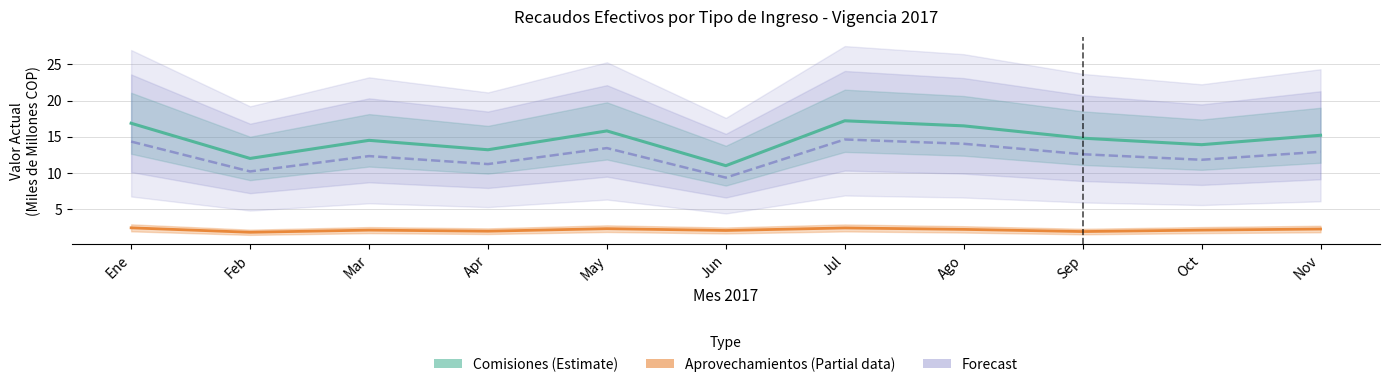

Reading left to right, what are all the values shown in this chart?

Comisiones (Estimate): 16.9	12.0	14.5	13.2	15.8	11.0	17.2	16.5	14.8	13.9	15.2
Aprovechamientos (Partial): 2.4	1.8	2.1	1.9	2.3	2.0	2.4	2.2	1.9	2.1	2.2
Forecast Range: 14.3	10.2	12.3	11.2	13.4	9.3	14.6	14.0	12.6	11.8	12.9